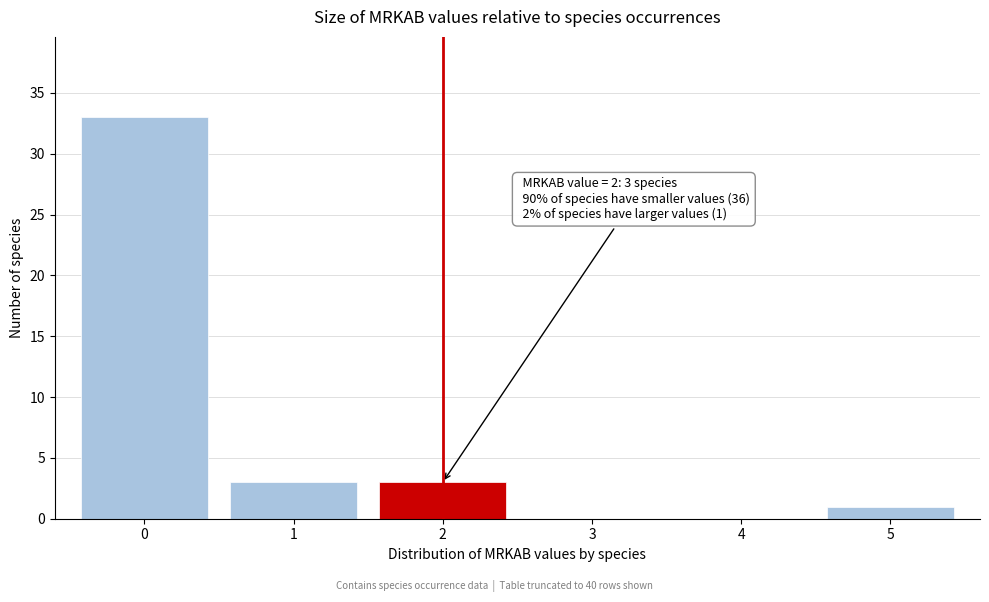

Reading left to right, list all the values displayed in this chart.

0=33	1=3	2=3	3=0	4=0	5=1